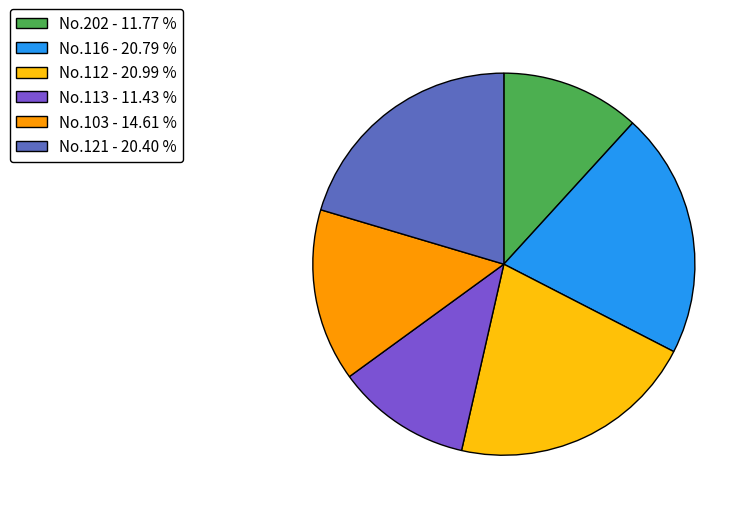

Does any single category account for the majority?

No